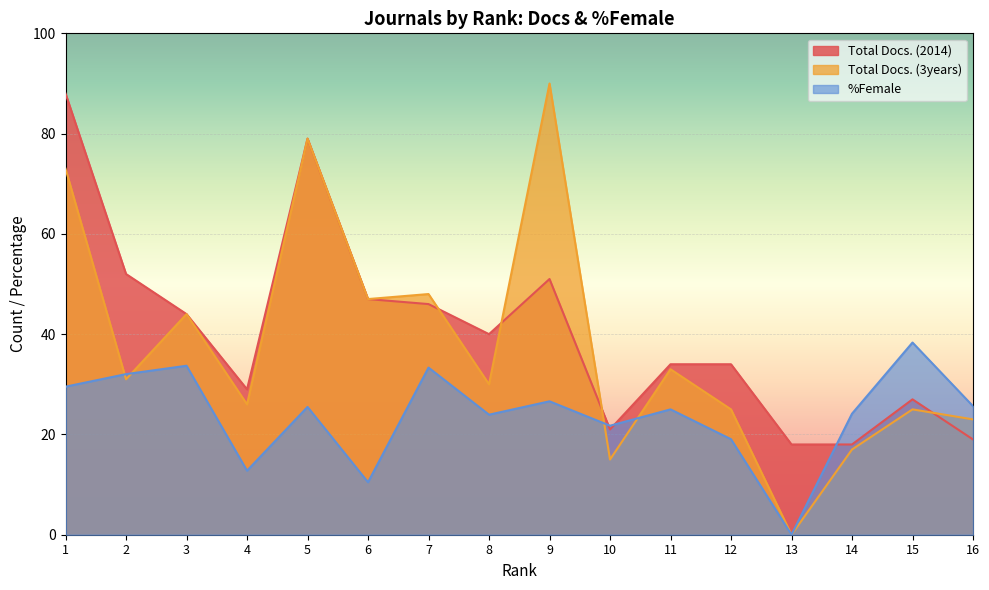

In Total Docs. (3years), how many points are lower than both neighbors (excluding endpoints)?

6